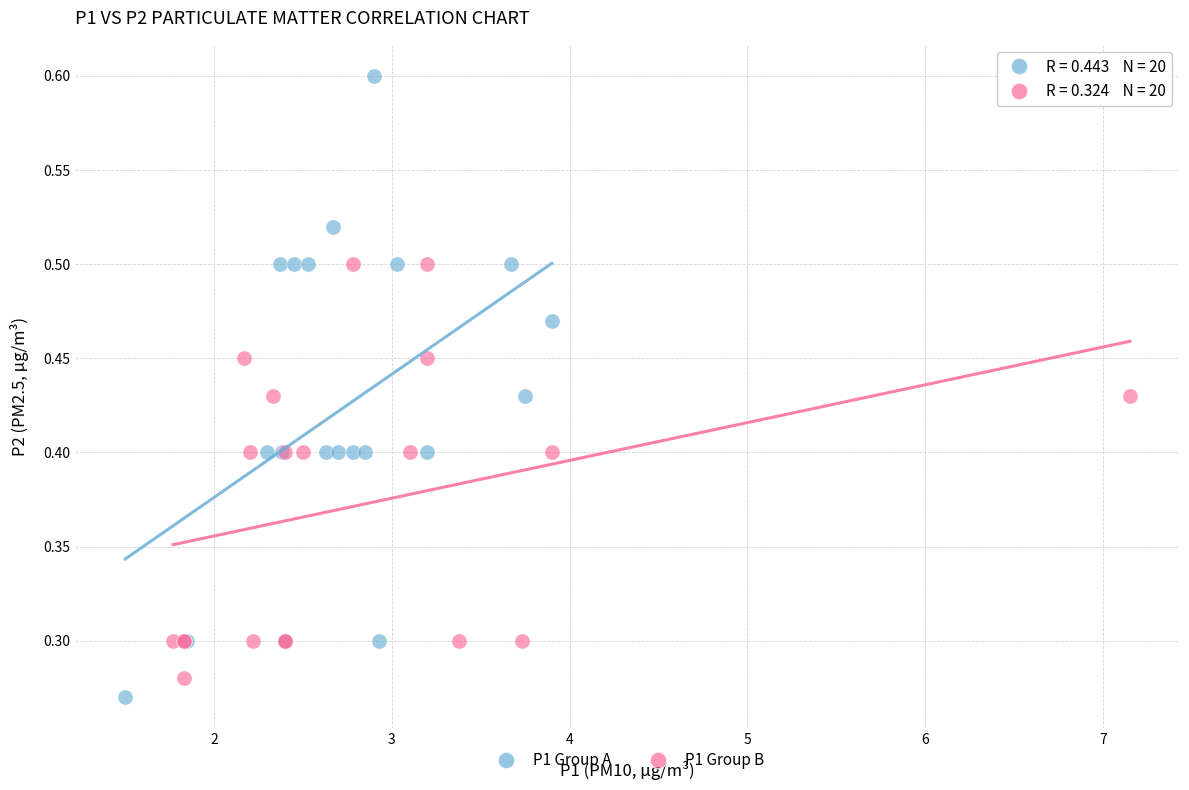

Which series contains the highest Y value?

P1 Group A